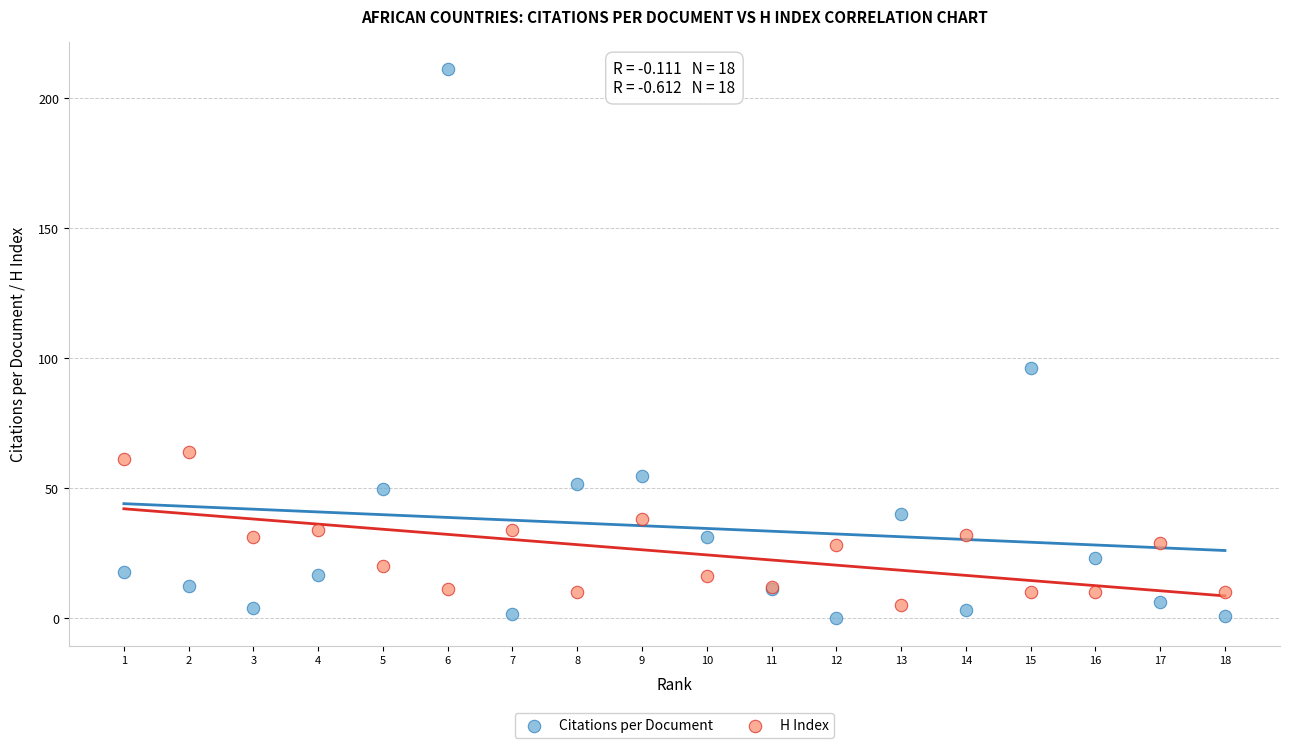

Which series reaches the minimum Y coordinate?

Citations per Document